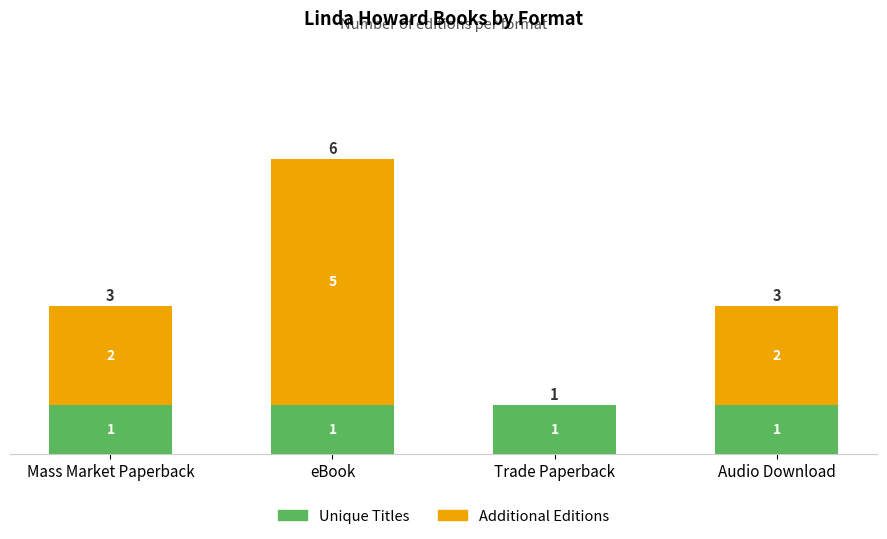

The value of Unique Titles at eBook is 1. True or false?

True